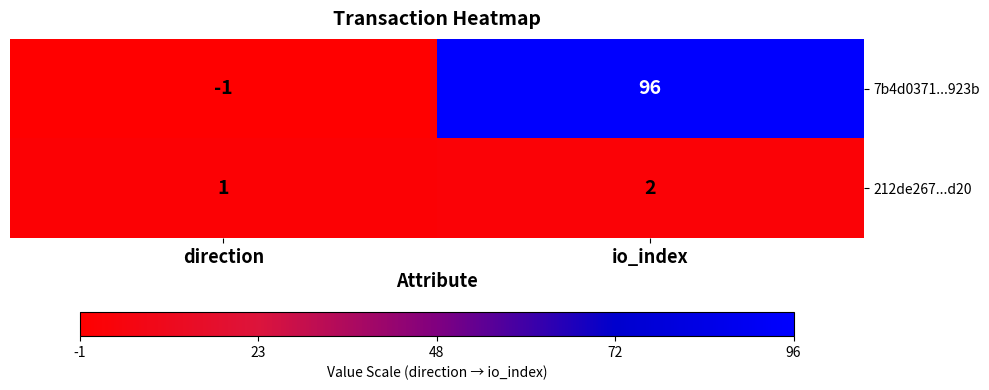

At direction, list the series in order from smallest to largest.

7b4d0371...923b, 212de267...d20